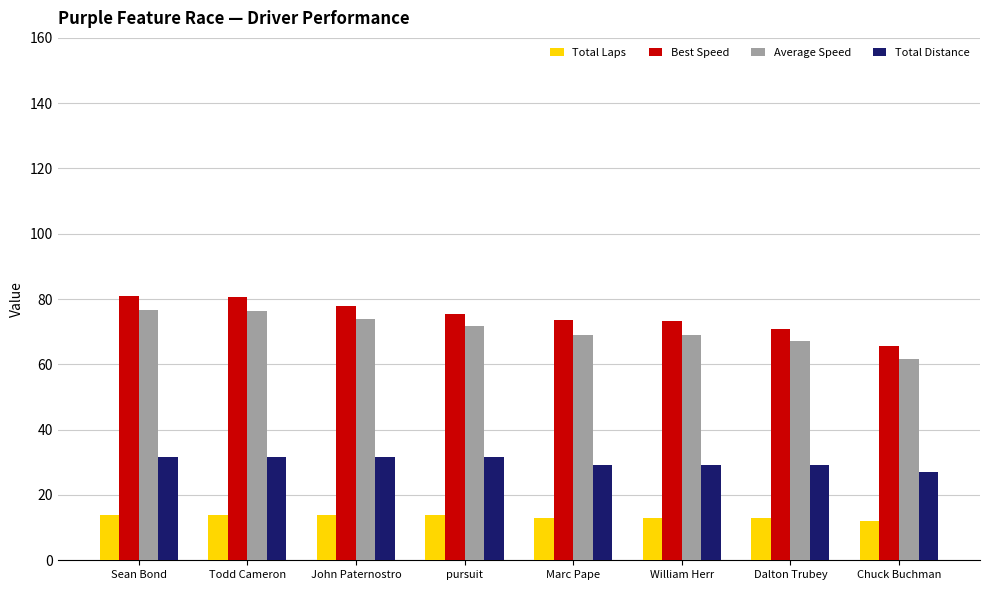

How many values in the Best Speed series are below 75?

4